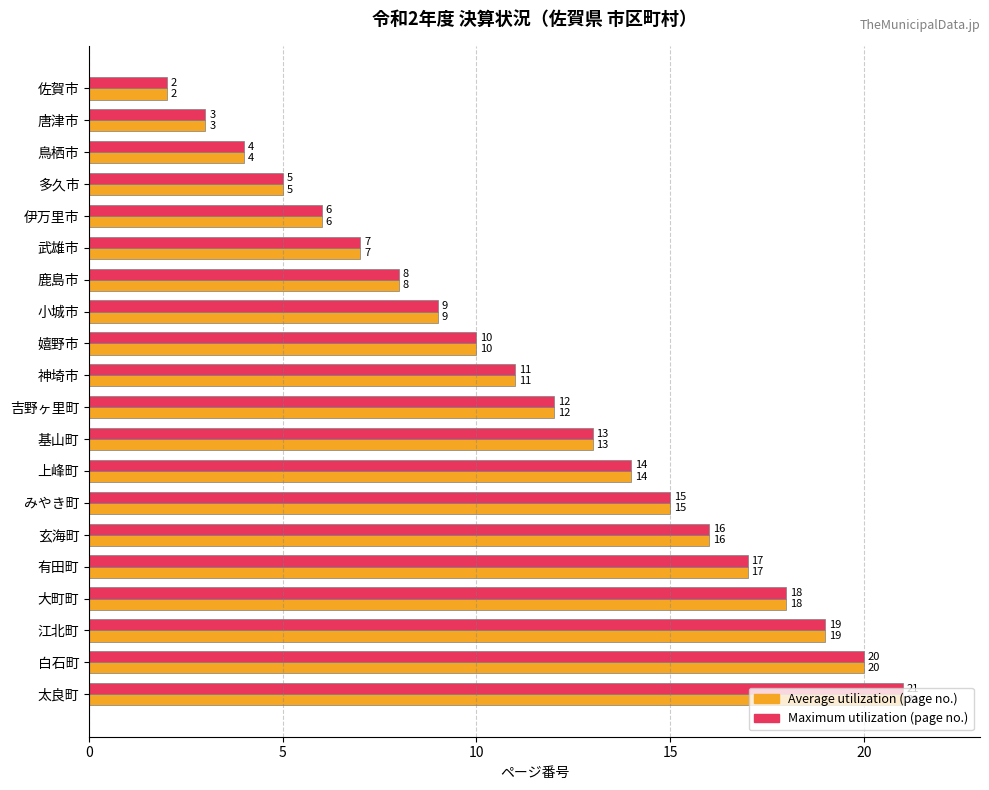

Is it true that Average utilization (page no.) equals 19 at 江北町?

True